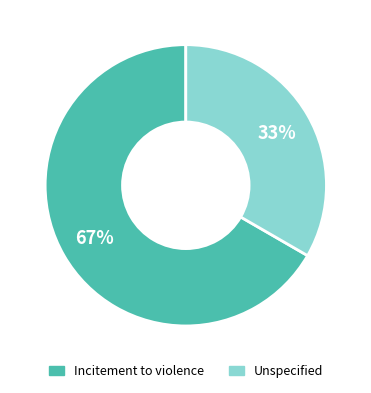

How many segments does this pie chart have?

2